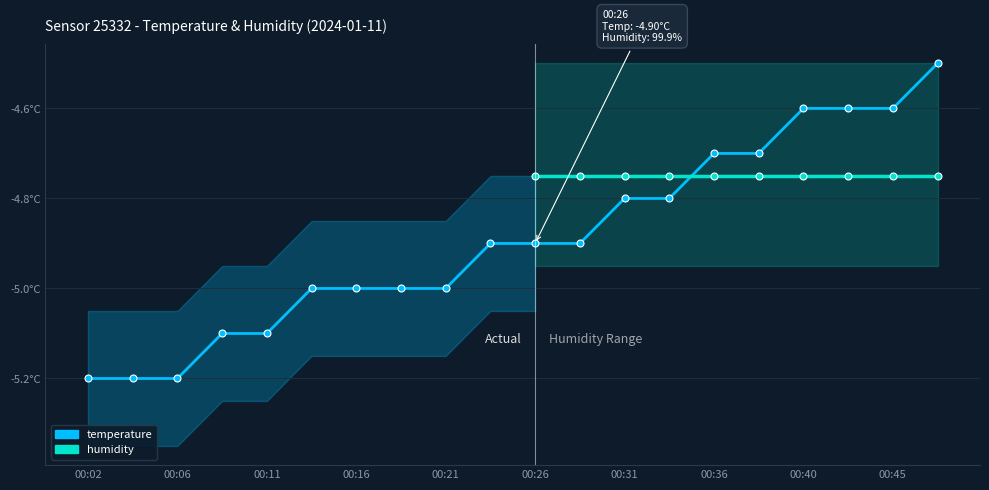

What is the difference between the maximum and second lowest values?

0.7